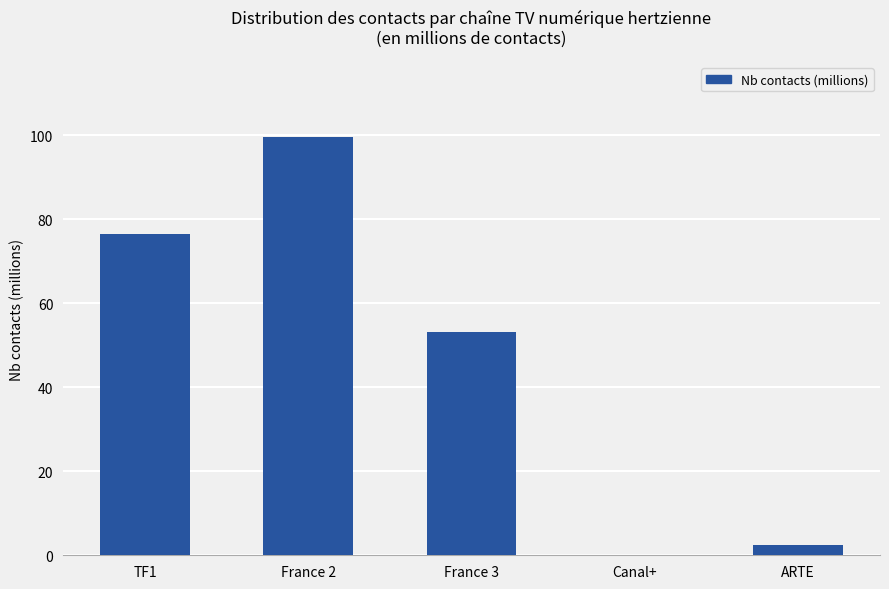

Is it true that the value at Canal+ is 0.0?

True